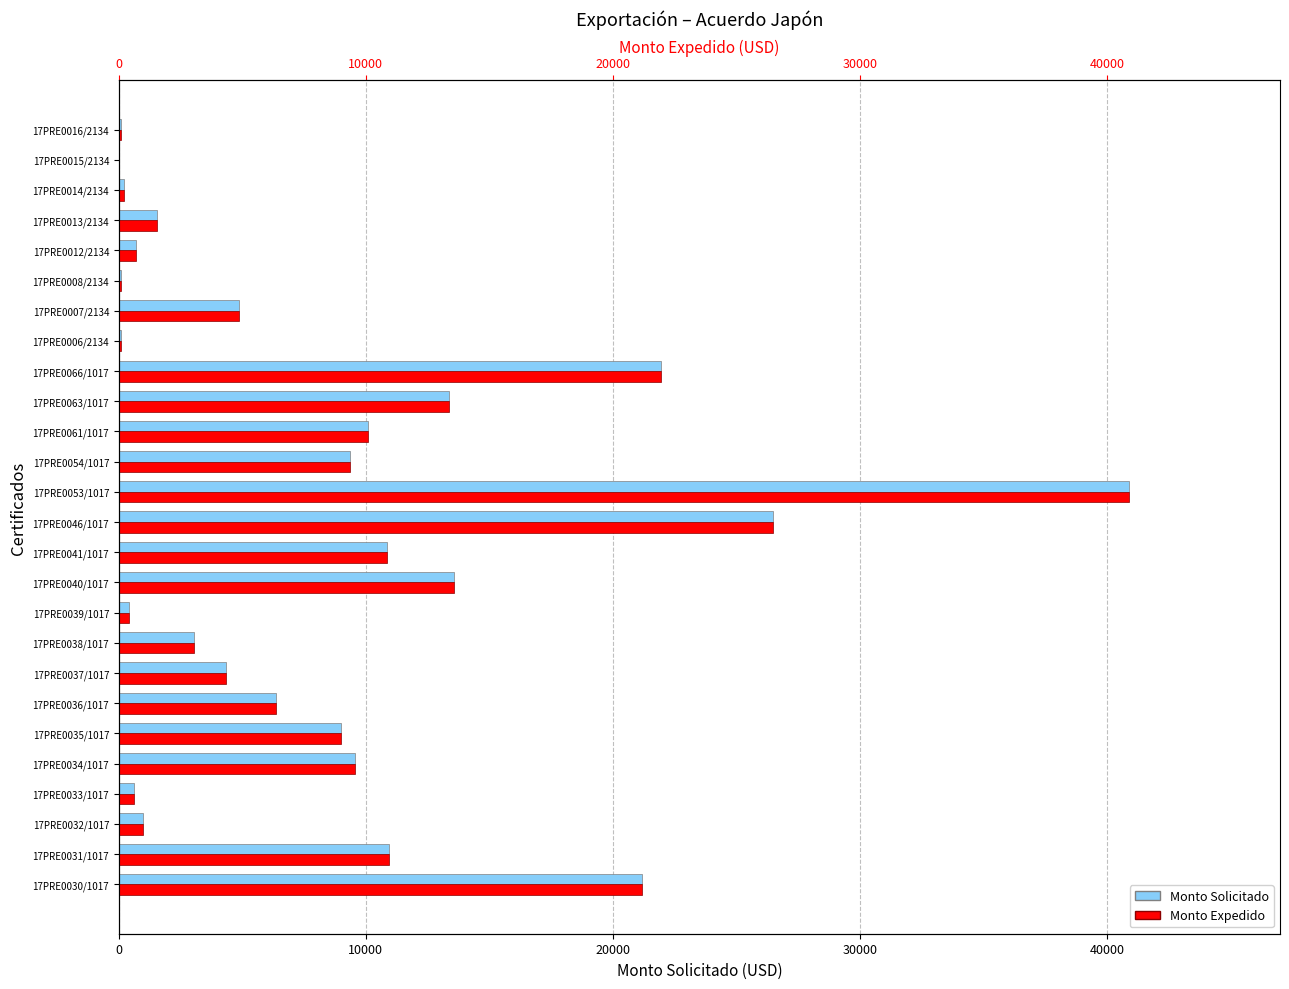

Between 17PRE0038/1017 and 17PRE0046/1017, which is larger?

17PRE0046/1017